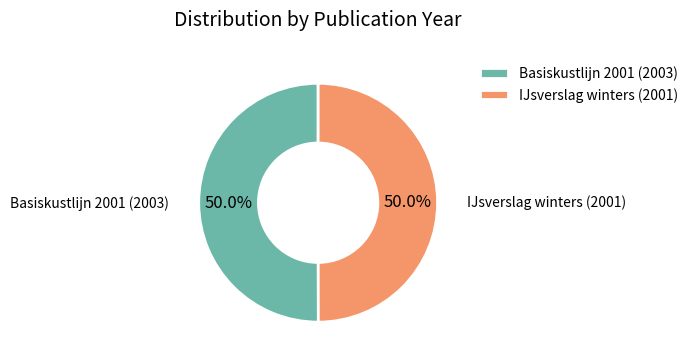

How many slices are in this pie chart?

2